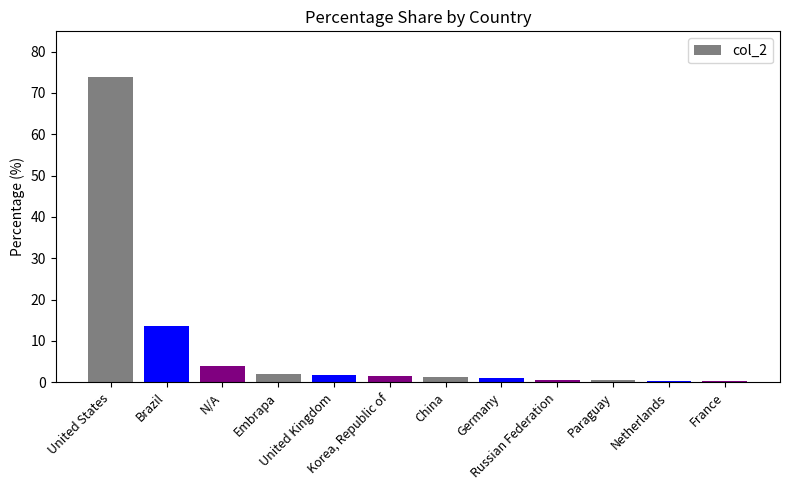

What is the change in value from Brazil to N/A?

-9.8